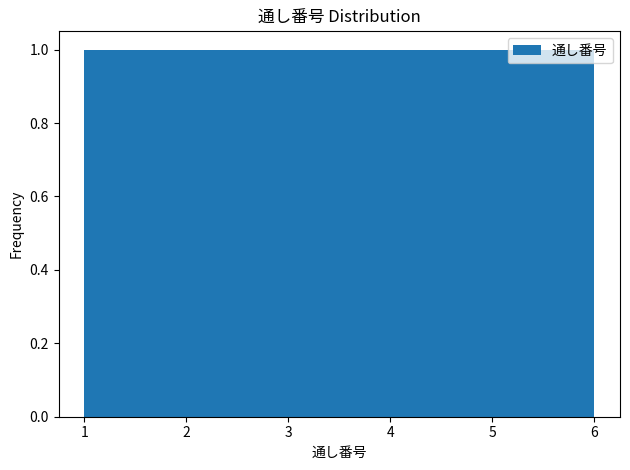

How tall is the bar that spans 2.7 to 3.5 on the x-axis? Neither the bar edges nor the heights are printed on the chart, so give them approximately, as read against the axes.

1